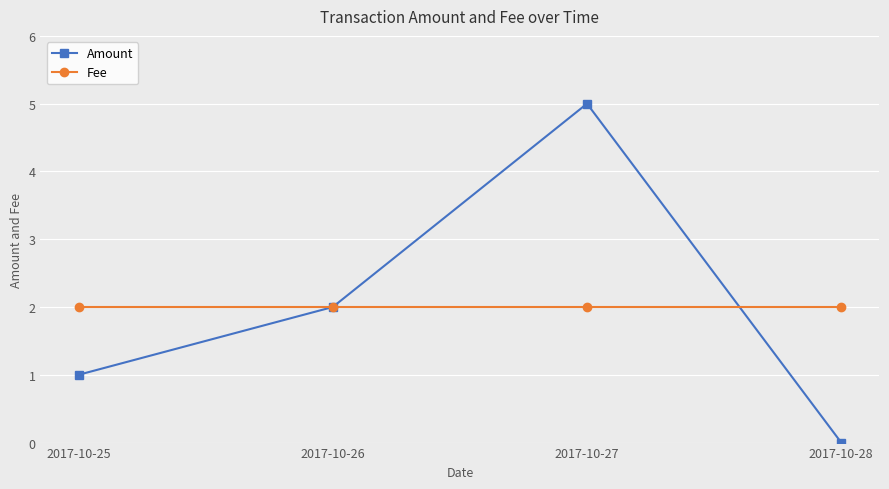

Between 2017-10-27 and 2017-10-28, which series saw the biggest shift?

Amount